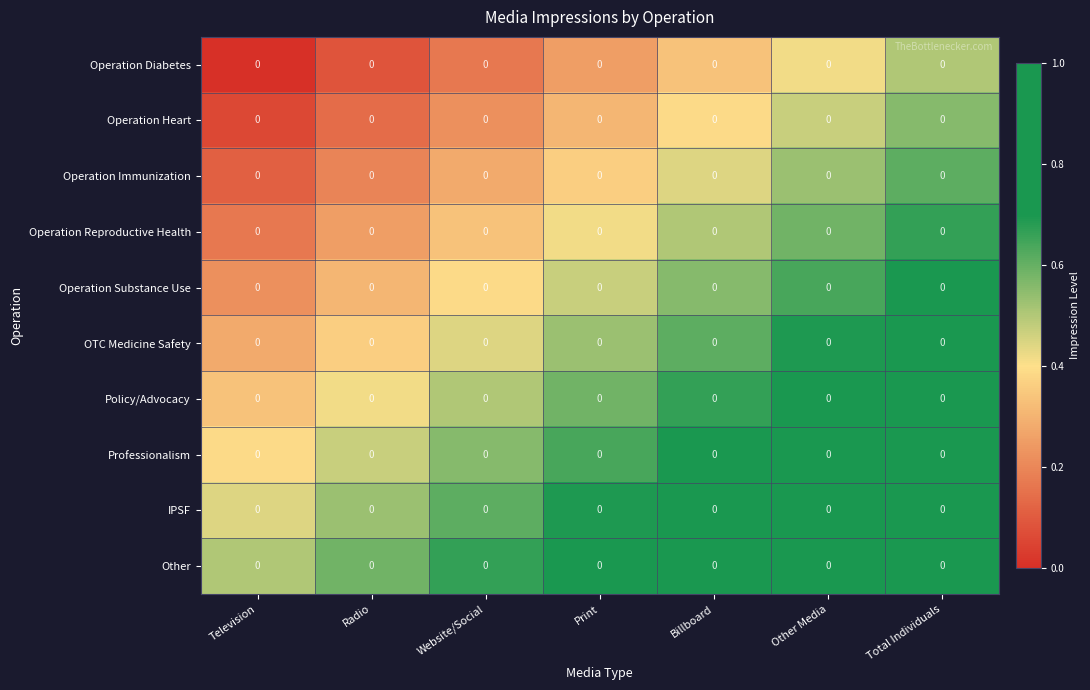

How many positive values does the row_0 series have?

6